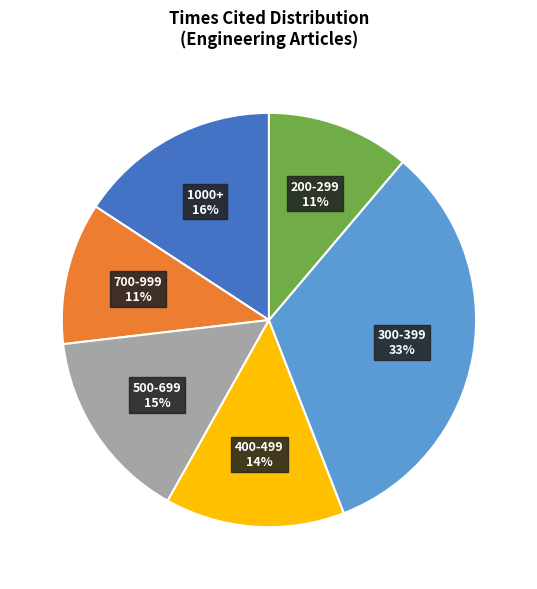

To the nearest percent, what is the difference between the largest and smallest slice percentages?

22%